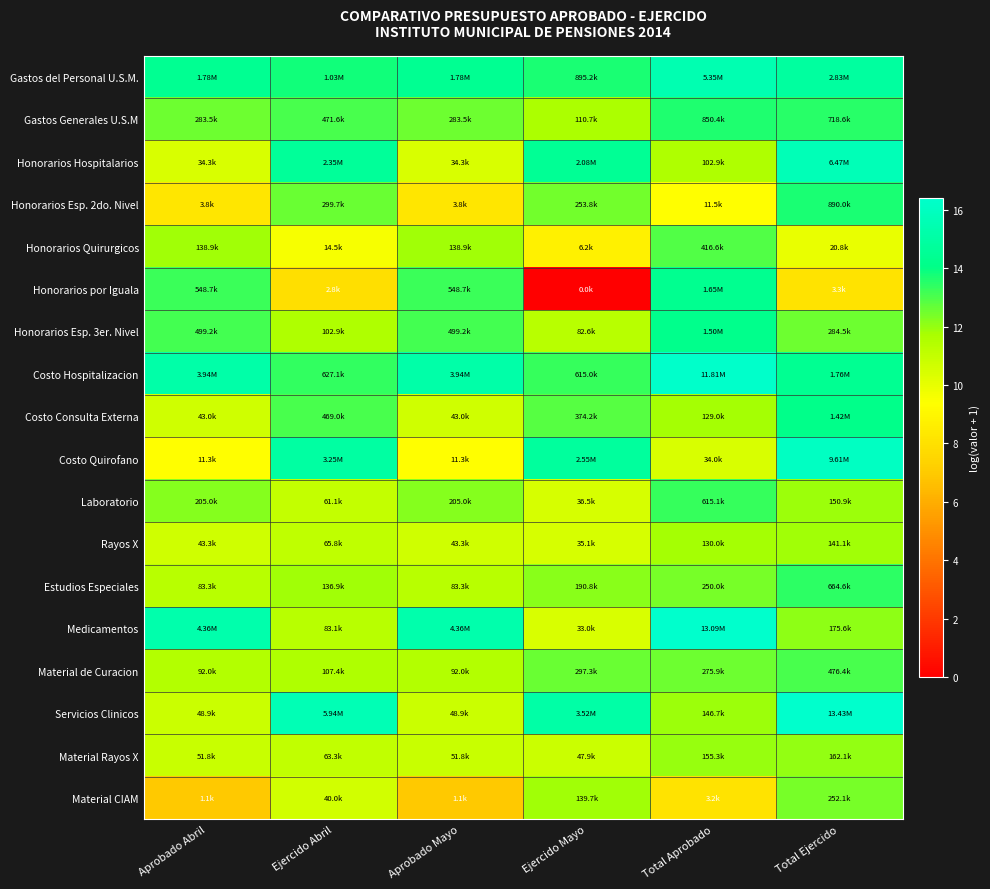

Rank the series by their maximum value, from lowest to highest.

Rayos X, Material Rayos X, Material CIAM, Honorarios Quirurgicos, Material de Curacion, Laboratorio, Estudios Especiales, Gastos Generales U.S.M, Honorarios Esp. 2do. Nivel, Costo Consulta Externa, Honorarios Esp. 3er. Nivel, Honorarios por Iguala, Gastos del Personal U.S.M., Honorarios Hospitalarios, Costo Quirofano, Costo Hospitalizacion, Medicamentos, Servicios Clinicos